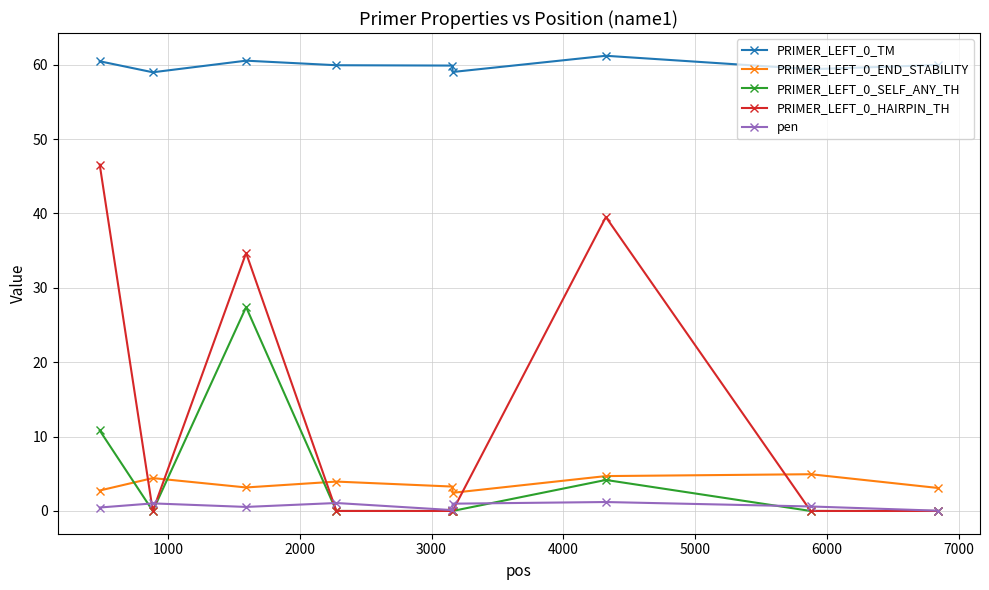

What is the value of the PRIMER_LEFT_0_TM point at the 6th from the left?

59.0